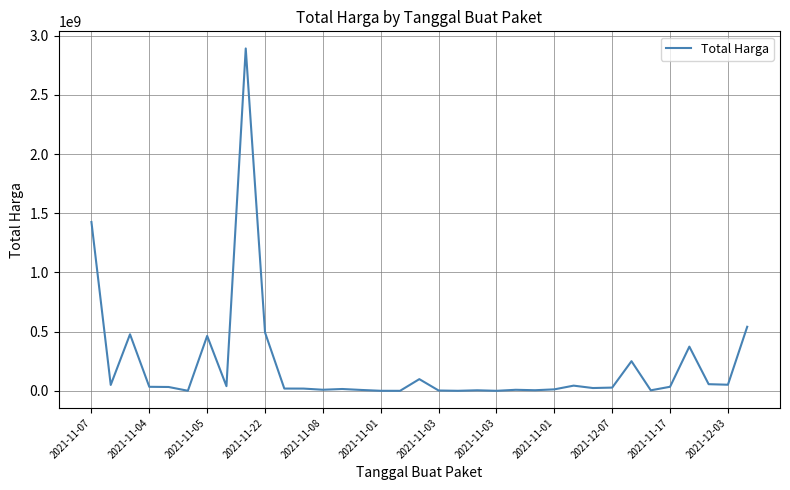

What is the maximum value shown in the chart?

2892122000